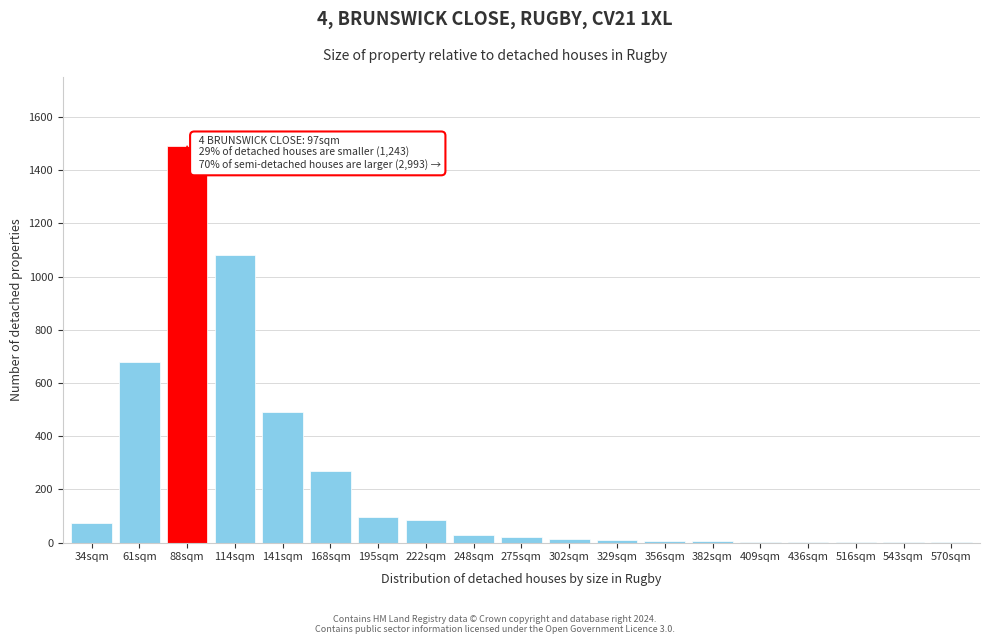

The value at 34sqm is 75. True or false?

True